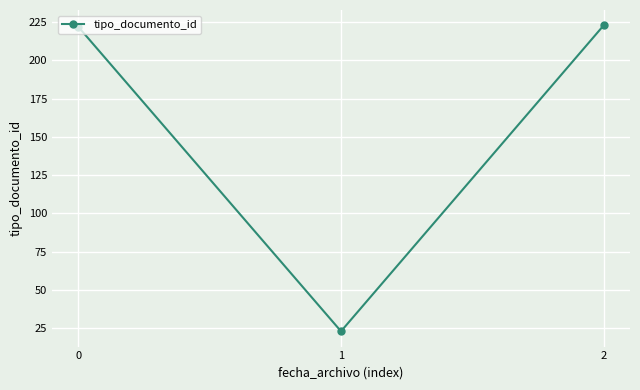

What is the approximate value at 1, to the nearest 10?

20